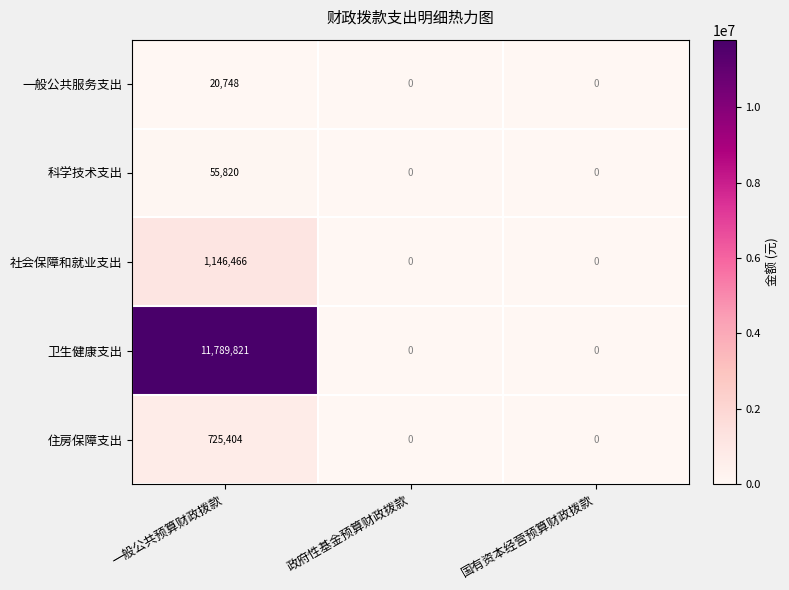

Count the 一般公共服务支出 values in the range 0 to 20748.

3